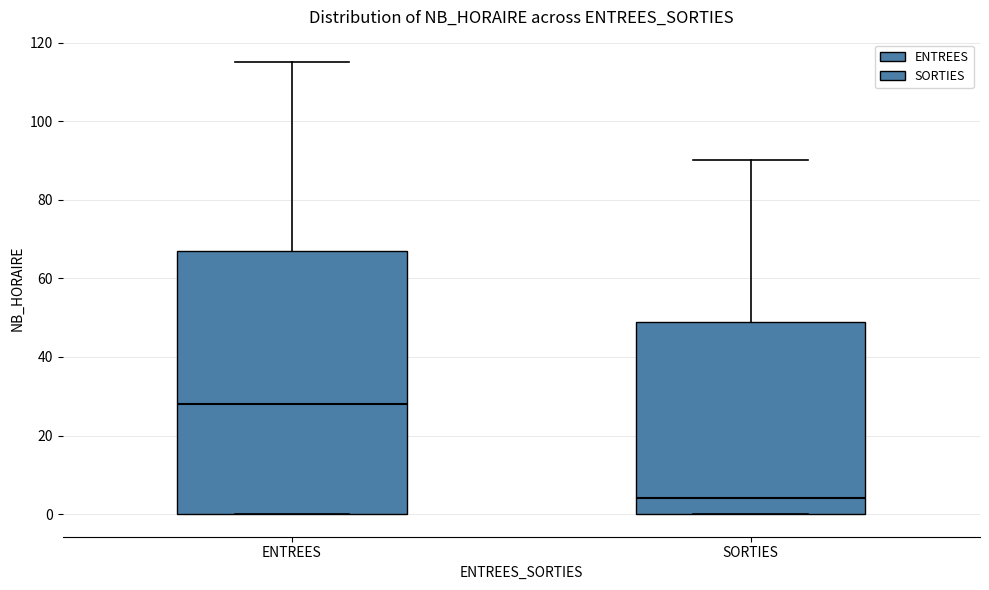

Reading left to right, transcribe this box plot: for each box, give where its median line is, the range the box spans, and where its two whiskers end, as read against the y-axis. The values are not printed on the chart, so give them approximately, as read against the axis.

ENTREES: median 28, box 0 to 68, whiskers 0 to 116
SORTIES: median 4, box 0 to 50, whiskers 0 to 90